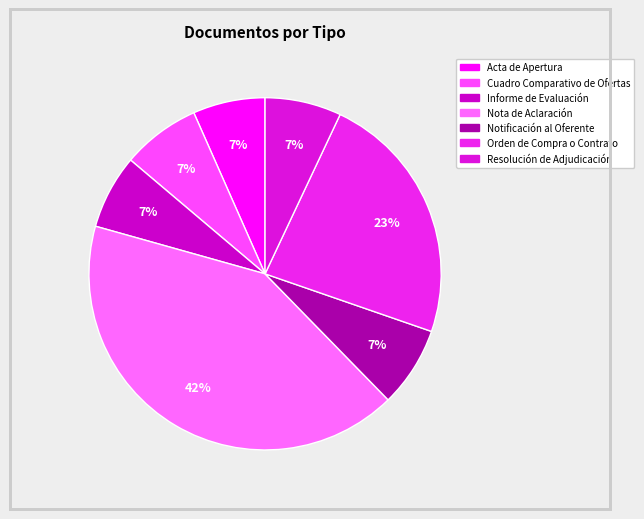

How many segments does this pie chart have?

7